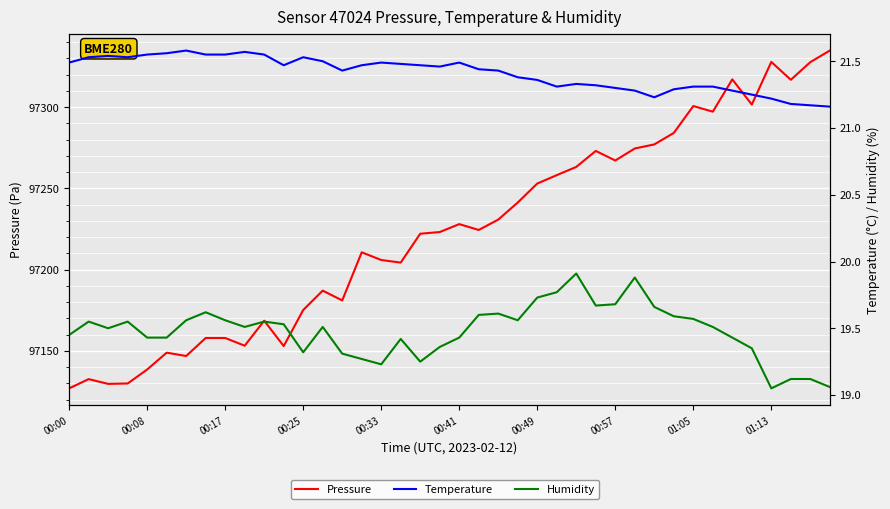

The value of Temperature at 34 is 21.3. True or false?

True